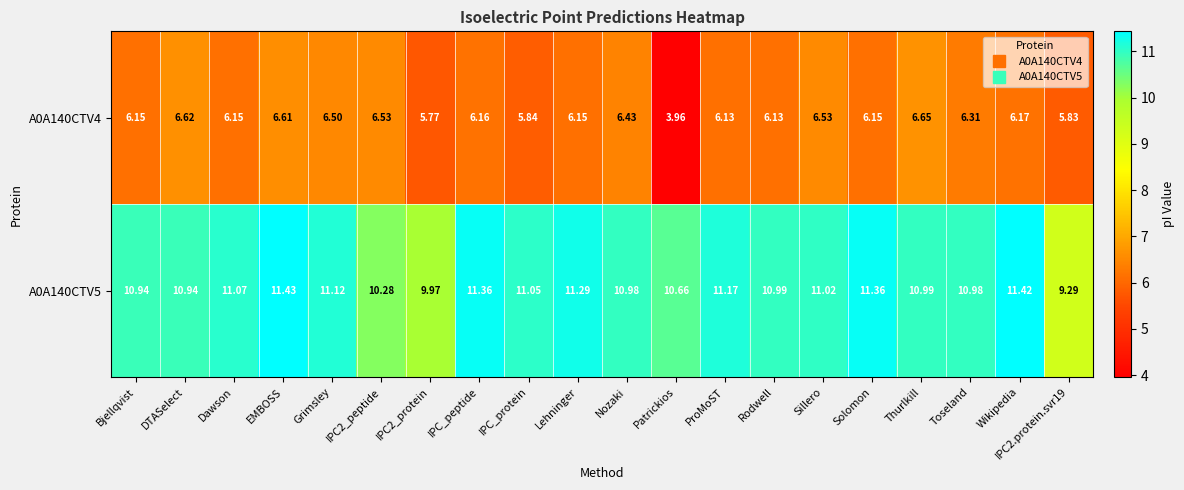

Where does the A0A140CTV5 series first go above 11?

Dawson